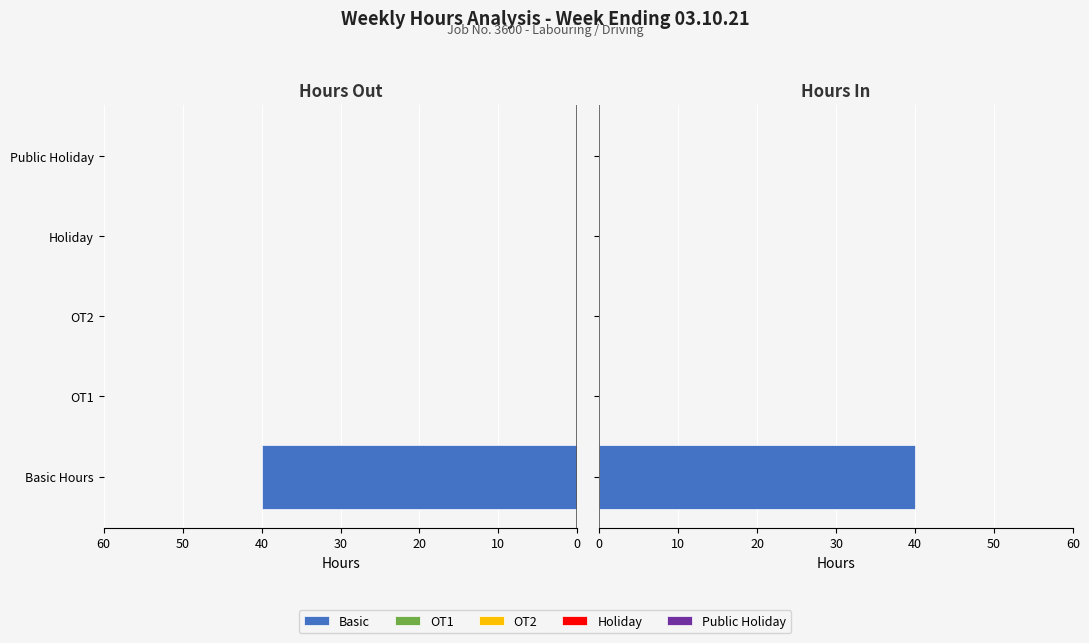

What is the sum of all Basic values?

40